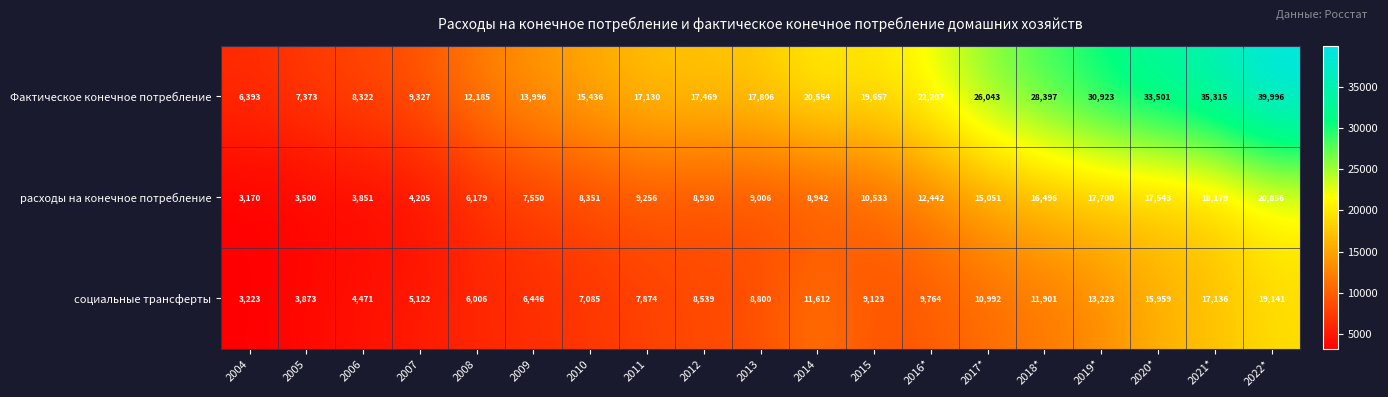

What is the total value across all series at 2007?

18654